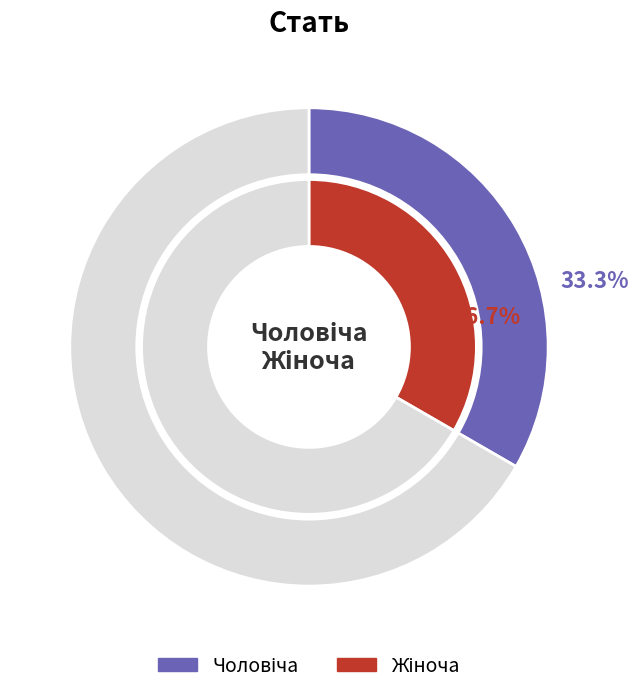

Which slice represents more than half of the pie?

Жіноча